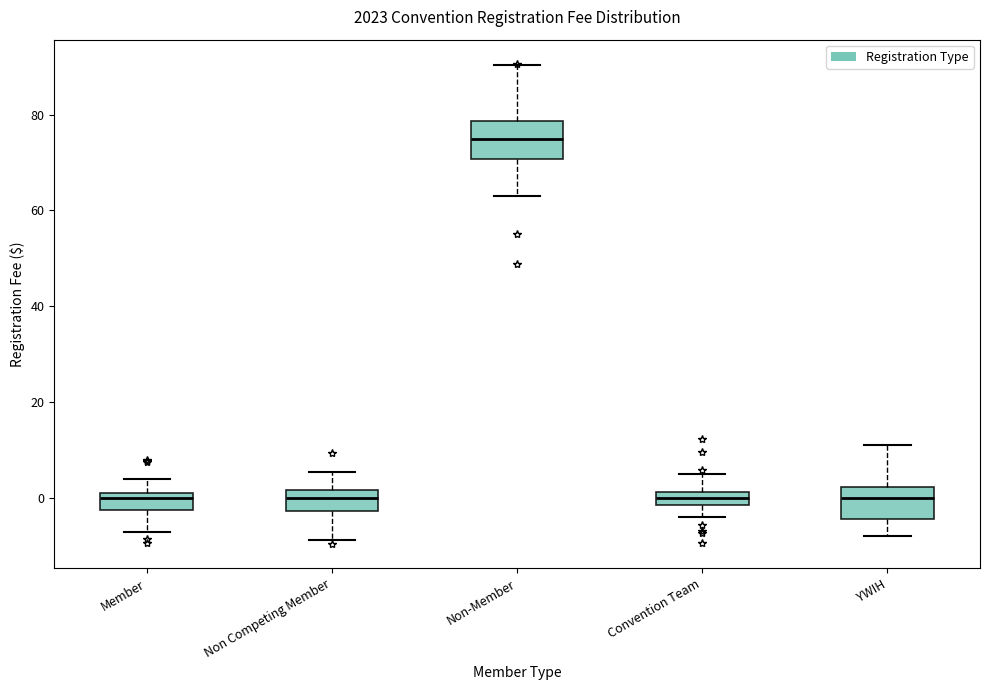

Where does the median line of the box for Non-Member sit on the y-axis? The values are not printed on the chart, so give them approximately, as read against the axis.

76